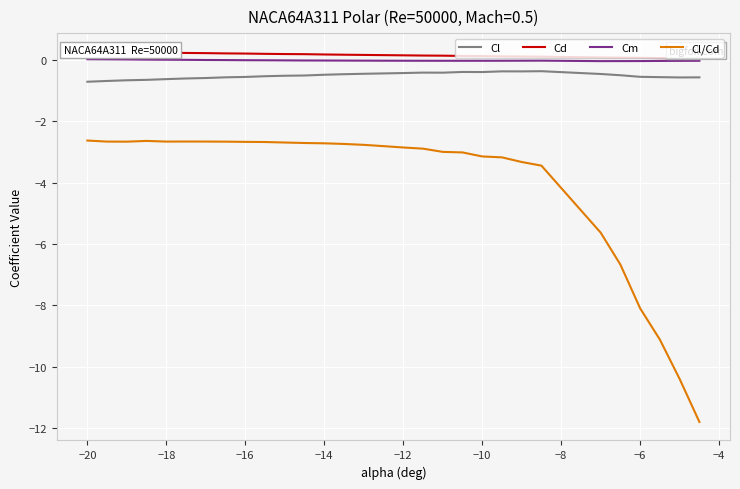

What are all the series names shown in the legend?

Cl, Cd, Cm, Cl/Cd